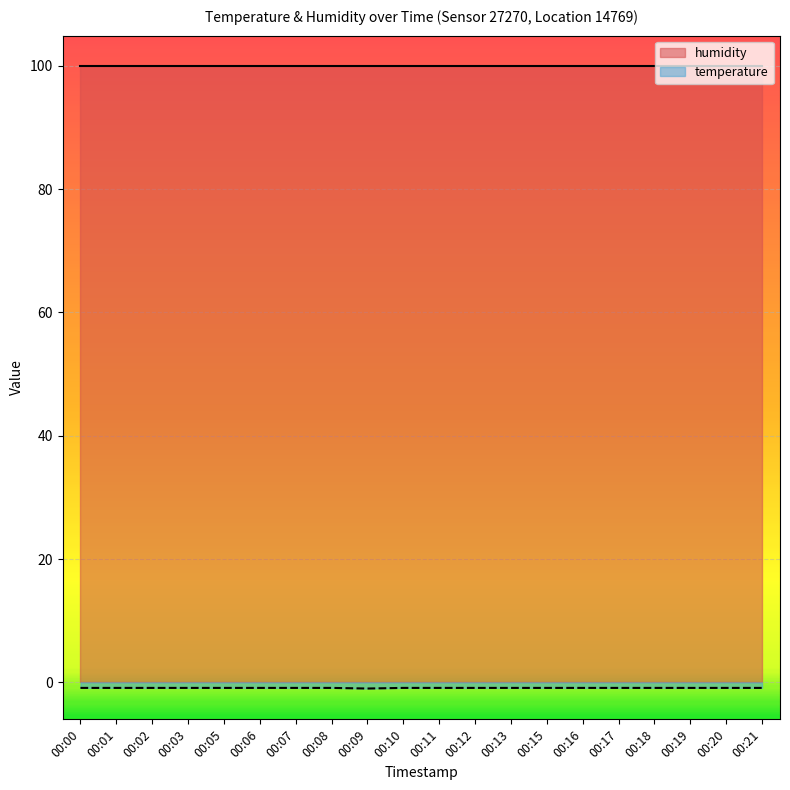

Rank the categories by value from highest to lowest.

00:00, 00:01, 00:02, 00:03, 00:05, 00:06, 00:07, 00:08, 00:10, 00:11, 00:12, 00:13, 00:15, 00:16, 00:17, 00:18, 00:19, 00:20, 00:21, 00:09